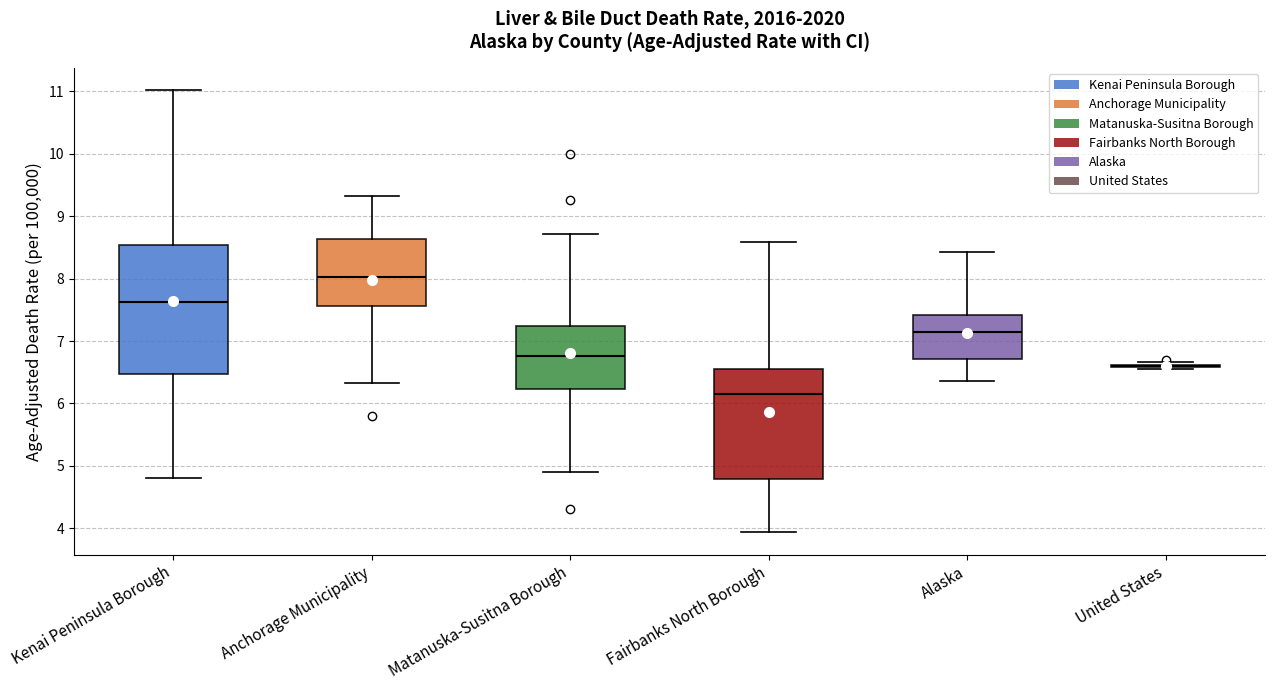

Reading left to right, read every box against the y-axis: the position of its median line, the range the box covers, and the ends of its whiskers. The values are not printed on the chart, so give them approximately, as read against the axis.

Kenai Peninsula Borough: median 7.6, box 6.5 to 8.5, whiskers 4.8 to 11.0
Anchorage Municipality: median 8.0, box 7.6 to 8.6, whiskers 6.3 to 9.3
Matanuska-Susitna Borough: median 6.8, box 6.2 to 7.2, whiskers 4.9 to 8.7
Fairbanks North Borough: median 6.2, box 4.8 to 6.6, whiskers 3.9 to 8.6
Alaska: median 7.2, box 6.7 to 7.4, whiskers 6.4 to 8.4
United States: box collapsed to a line at 6.6, whiskers 6.5 to 6.7